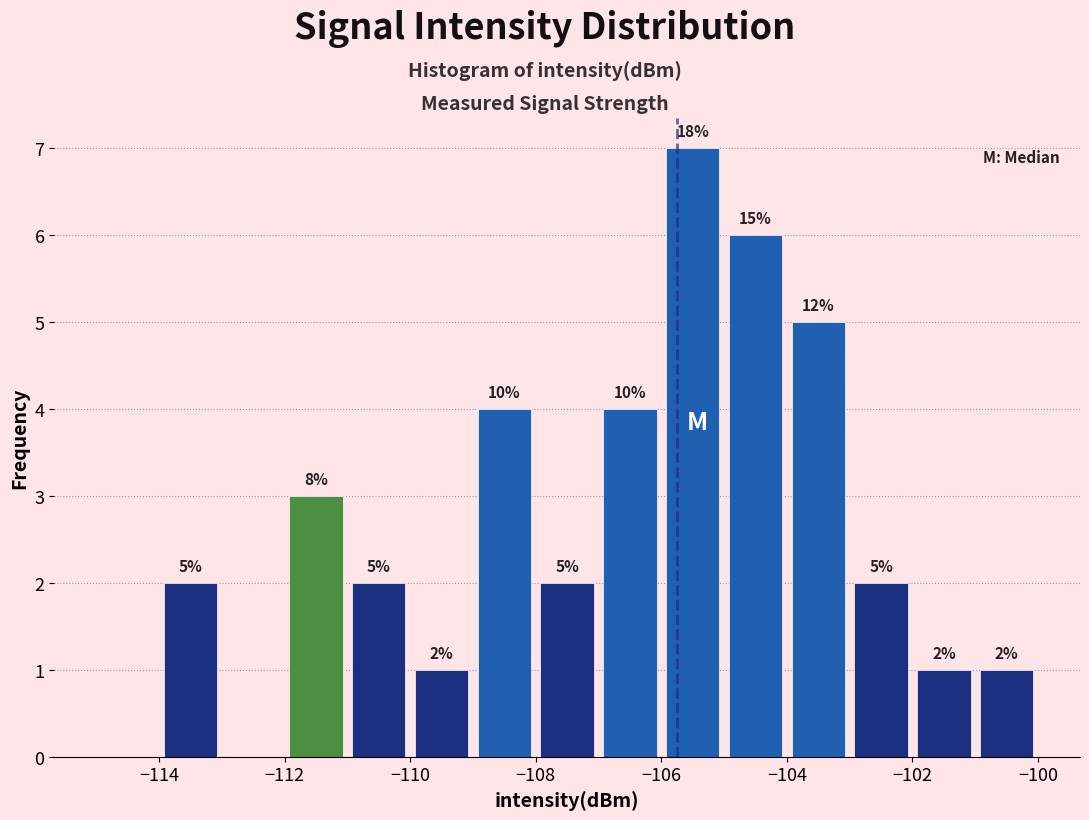

Which range on the x-axis has the tallest bar?

-106 to -105